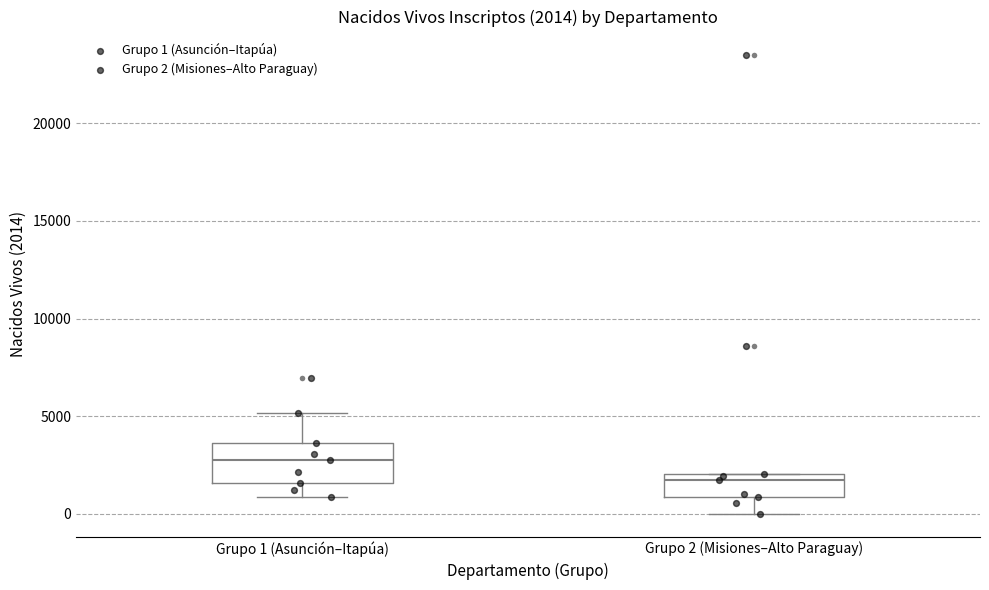

Which box has the lowest median line?

Grupo 2 (Misiones–Alto Paraguay)